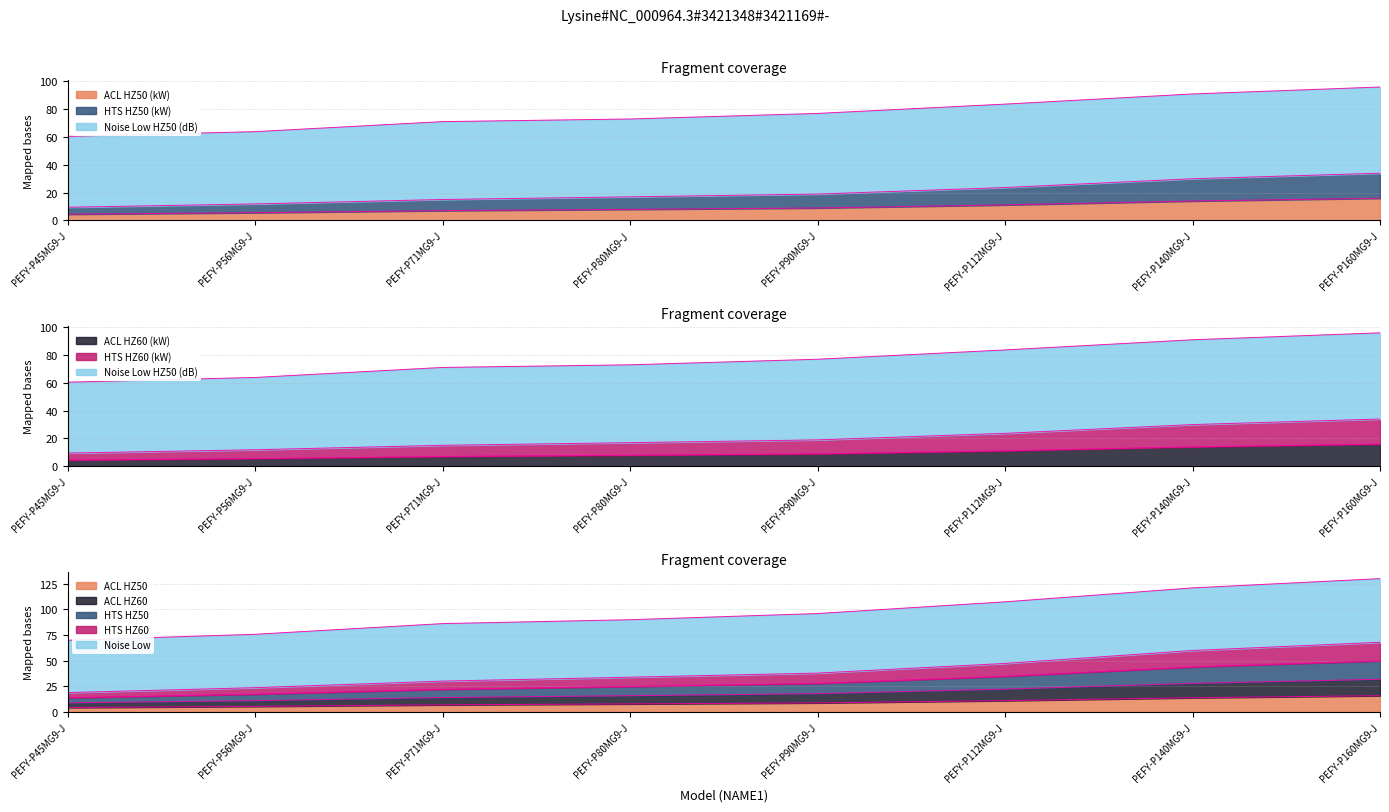

At which label is ACL_AB&HZ60@QKW closest to 10?

PEFY-P90MG9-J